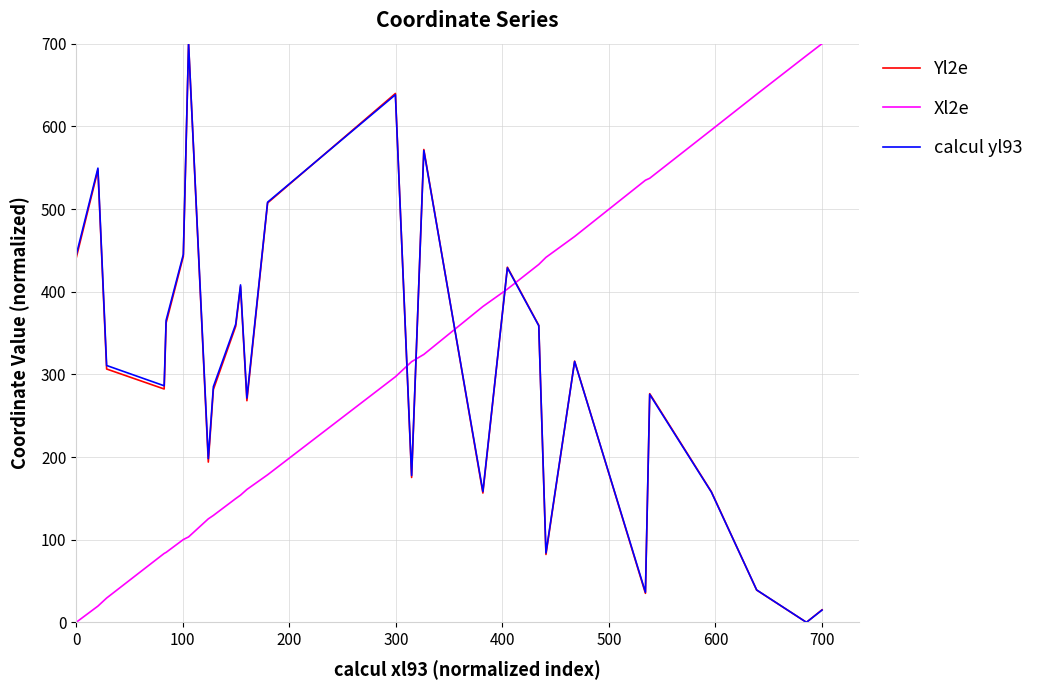

What is the maximum value shown in the chart?

700.0